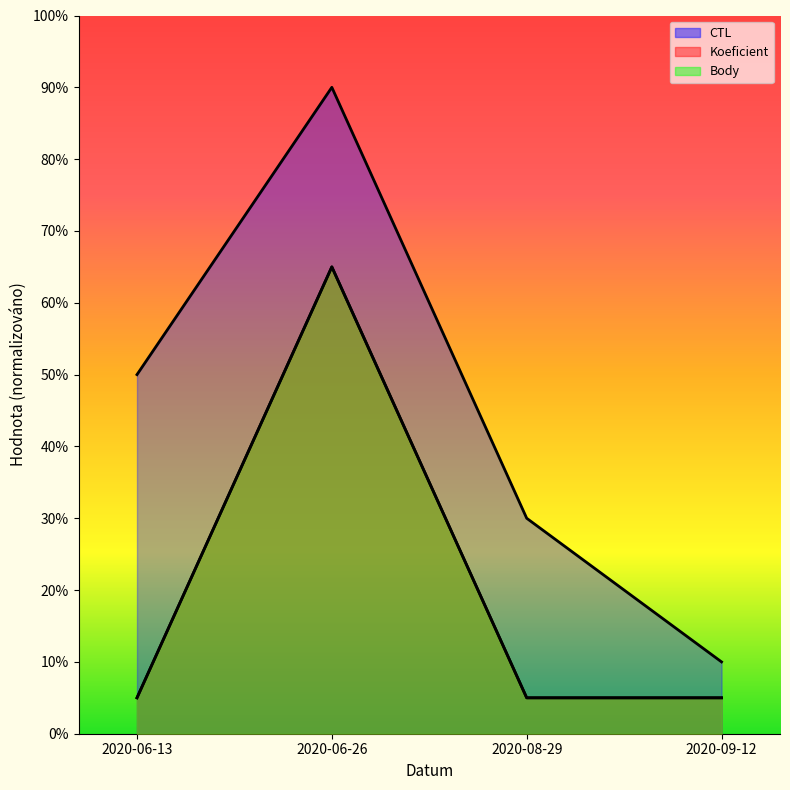

The Koeficient series shows 1.7 at 2020-08-29. True or false?

False